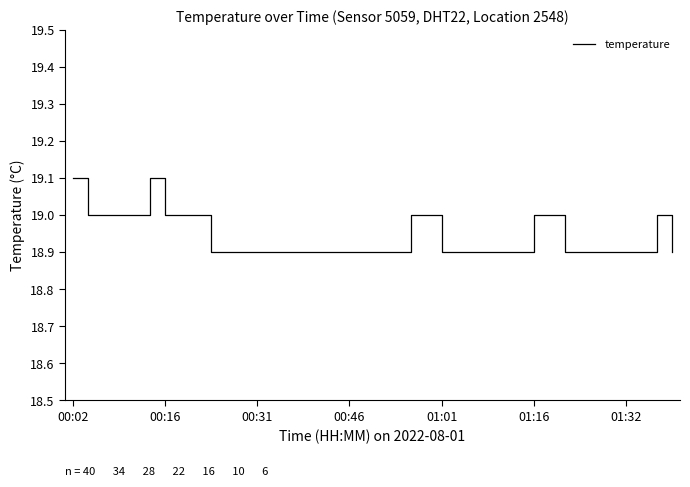

What is the smallest value displayed?

18.9